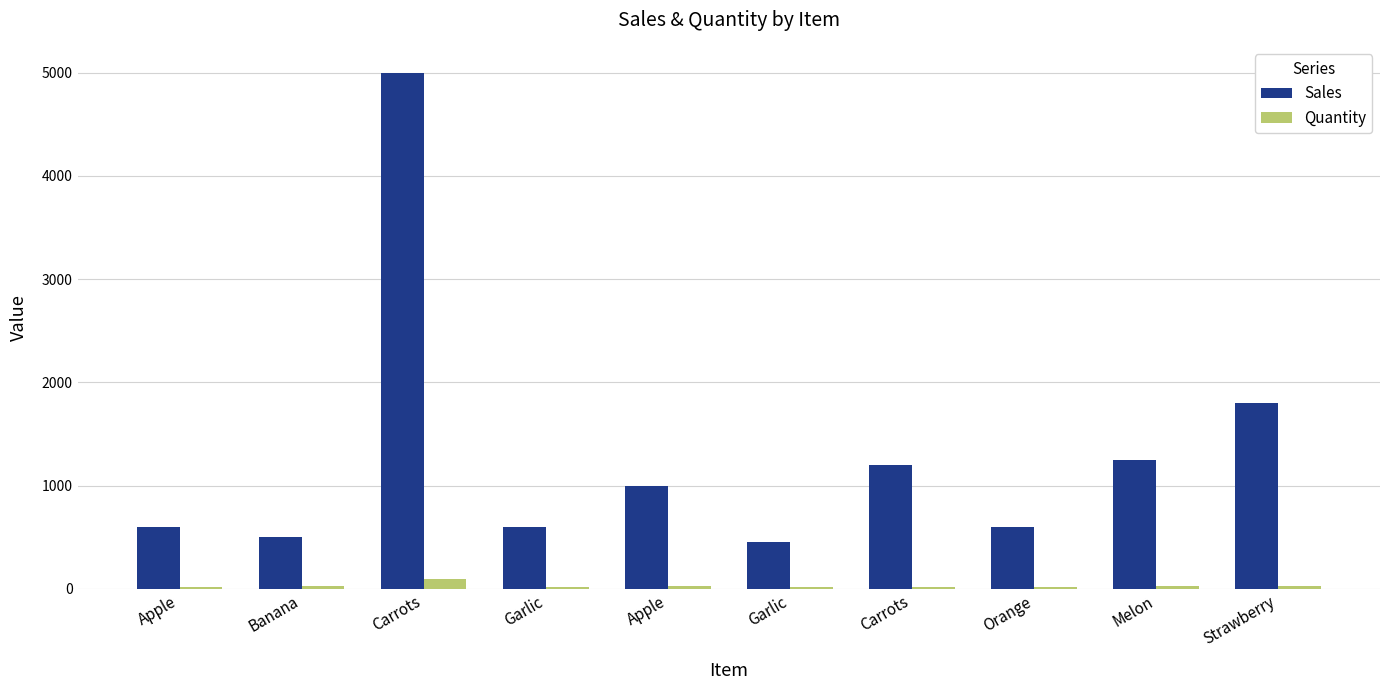

Are the bars grouped side by side (vs. stacked)?

Yes